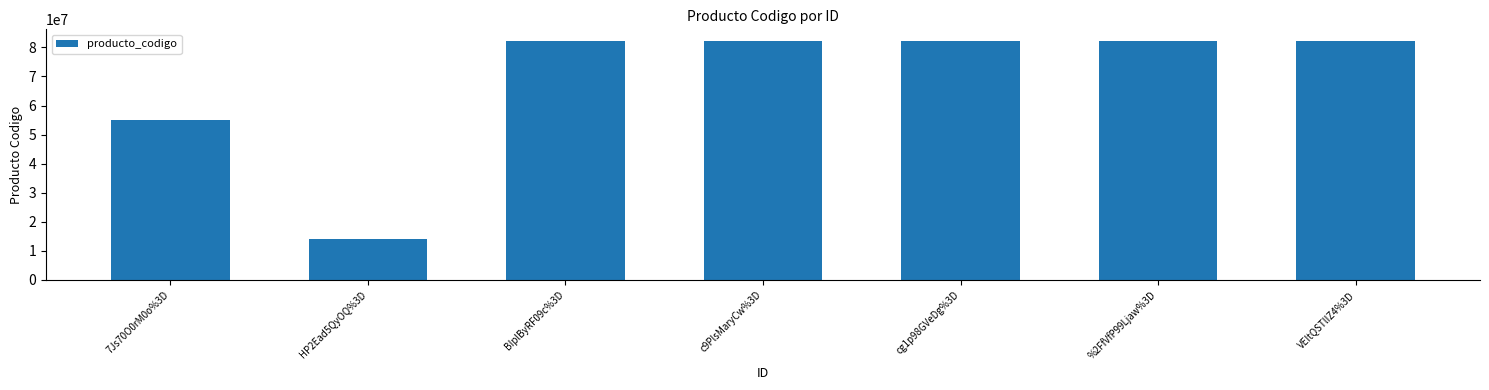

Is it true that the value at cg1p98GVeDg%3D is 115455571?

False